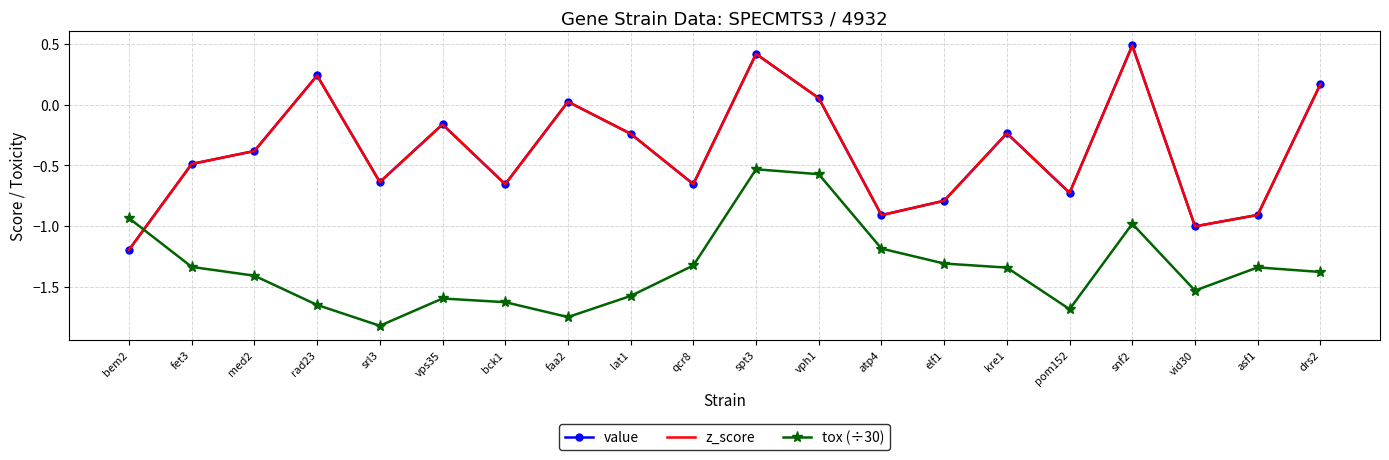

At which label is value closest to 0?

faa2